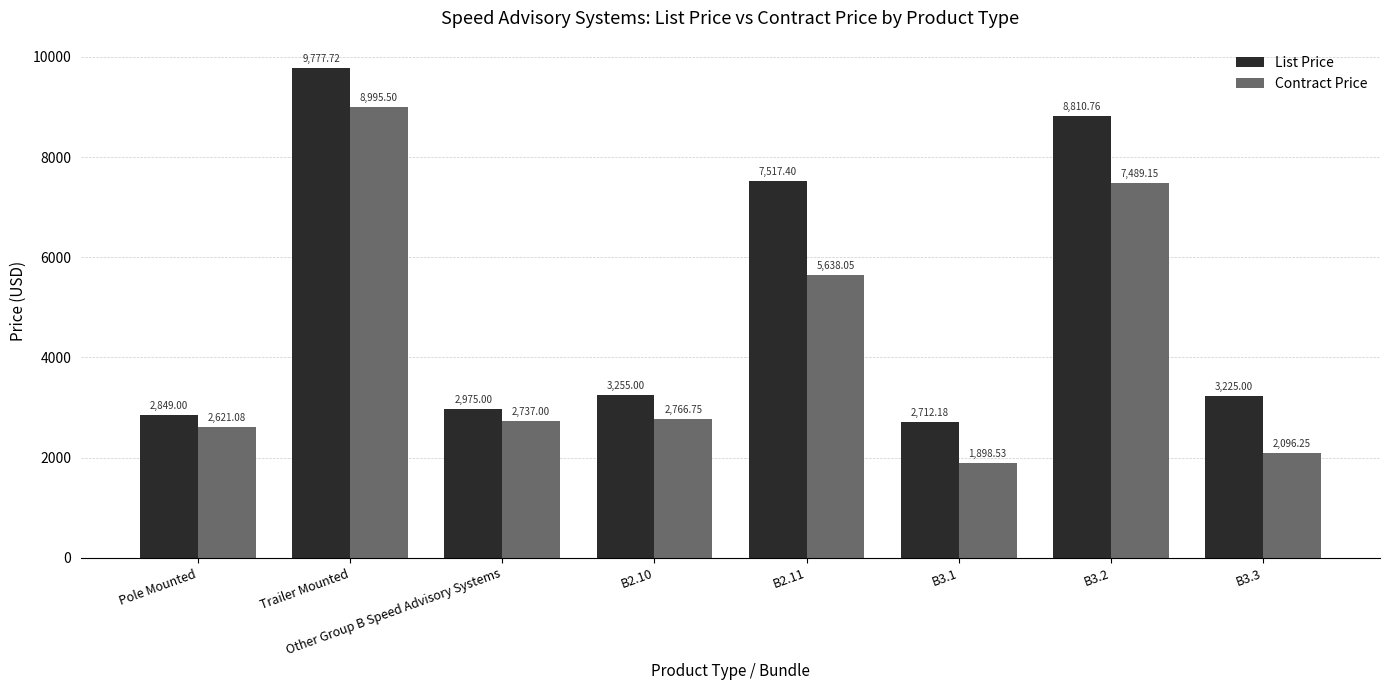

What is the average value of the Contract Price series?

4280.3